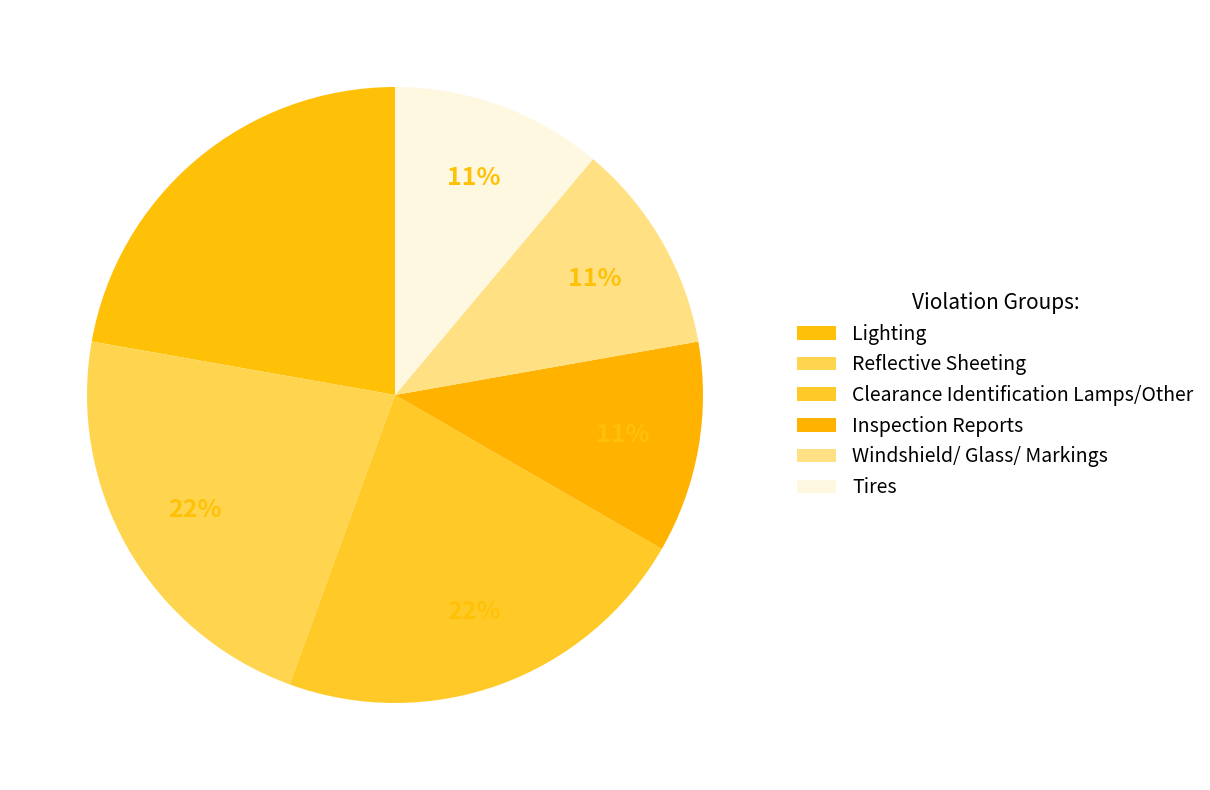

How many segments does this pie chart have?

6